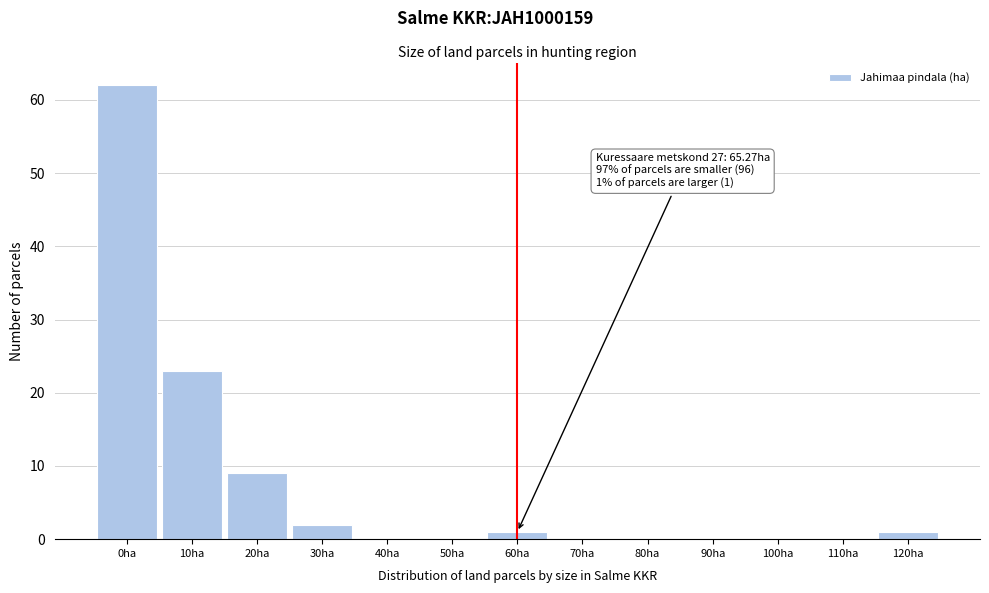

Reading left to right, list all the values displayed in this chart.

0ha=62	10ha=23	20ha=9	30ha=2	40ha=0	50ha=0	60ha=1	70ha=0	80ha=0	90ha=0	100ha=0	110ha=0	120ha=1